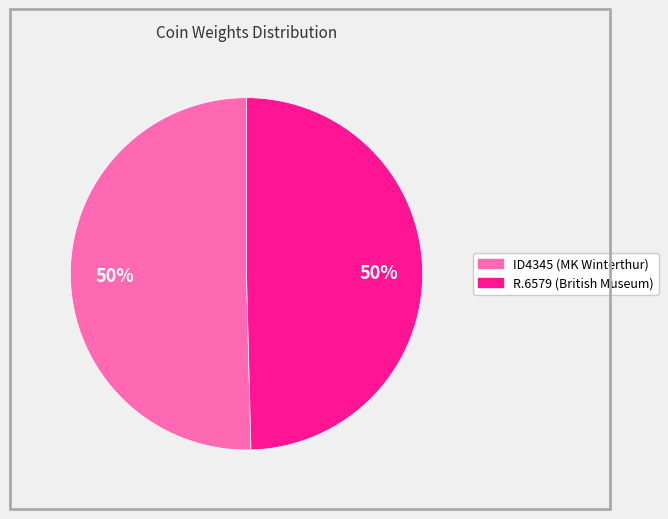

What percentage is the ID4345 (MK Winterthur) slice, to the nearest percent?

50%